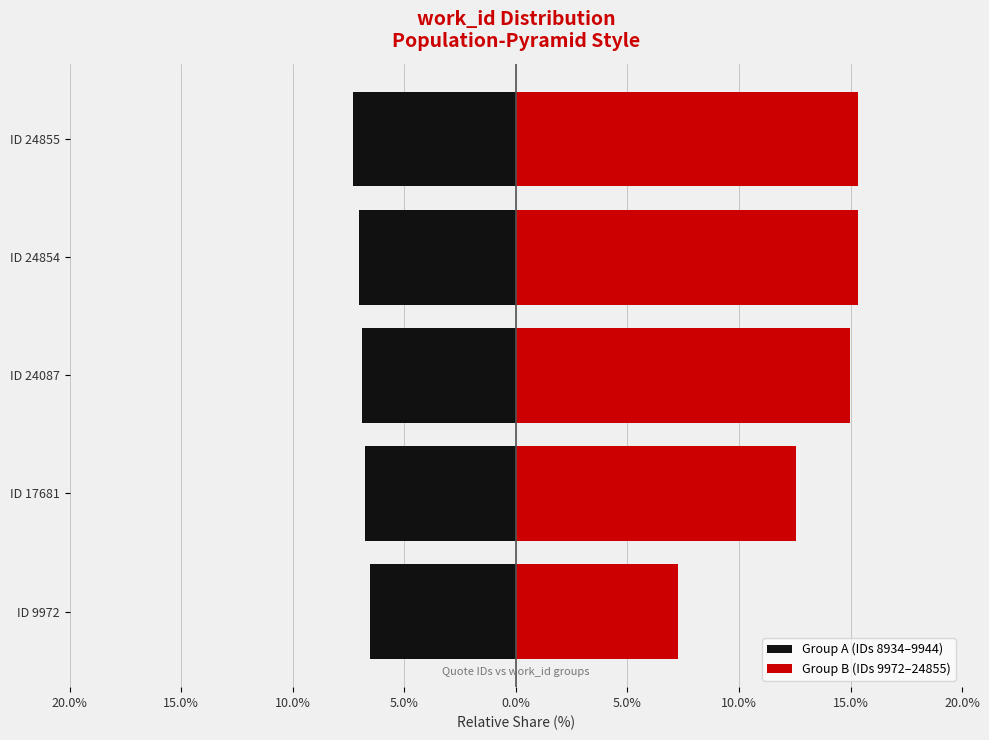

What is the difference between the second highest and second lowest values in the Group A (IDs 8934–9944) series?

0.3